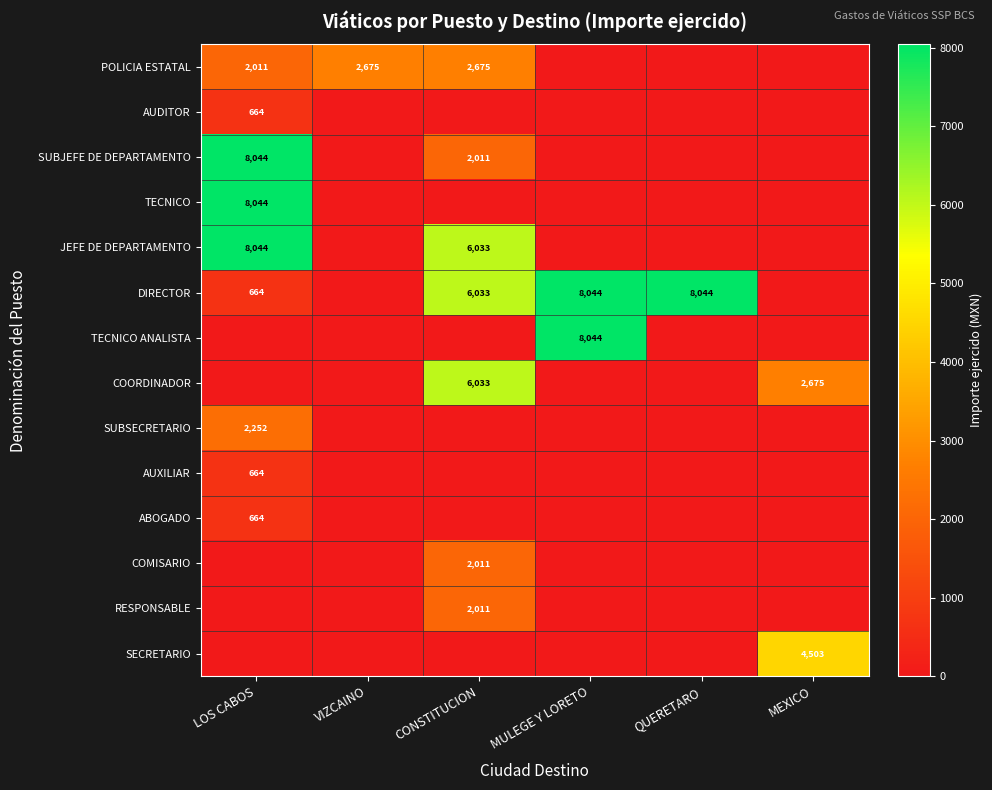

What is the total value across all series at LOS CABOS?

31050.2